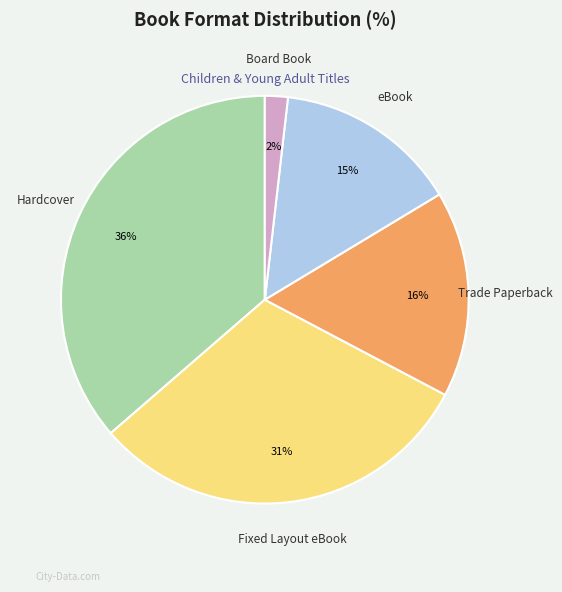

Is there any slice that represents more than half of the pie?

No